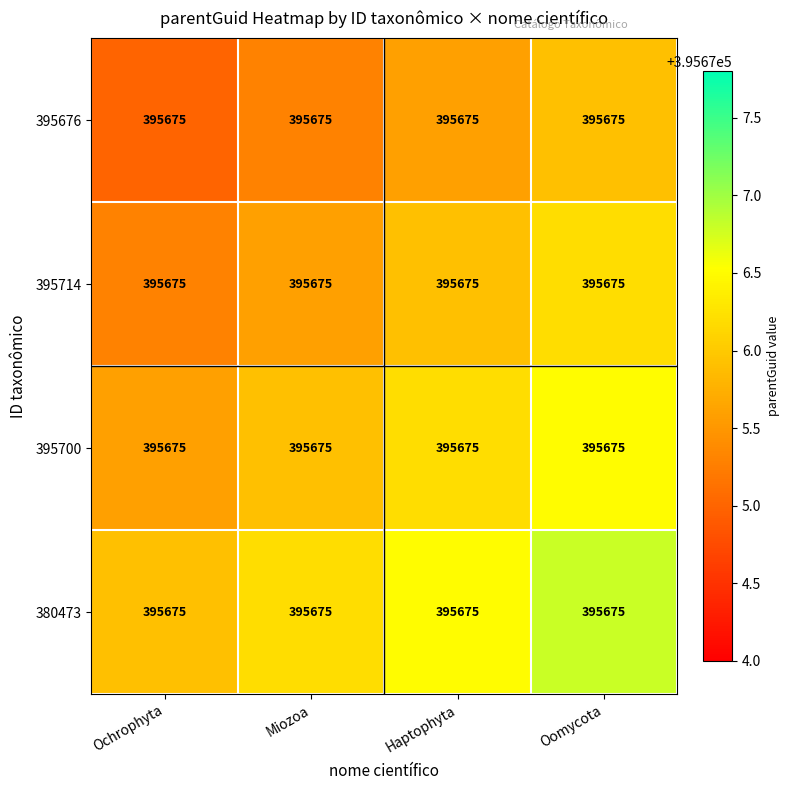

How many series are shown in this chart?

4